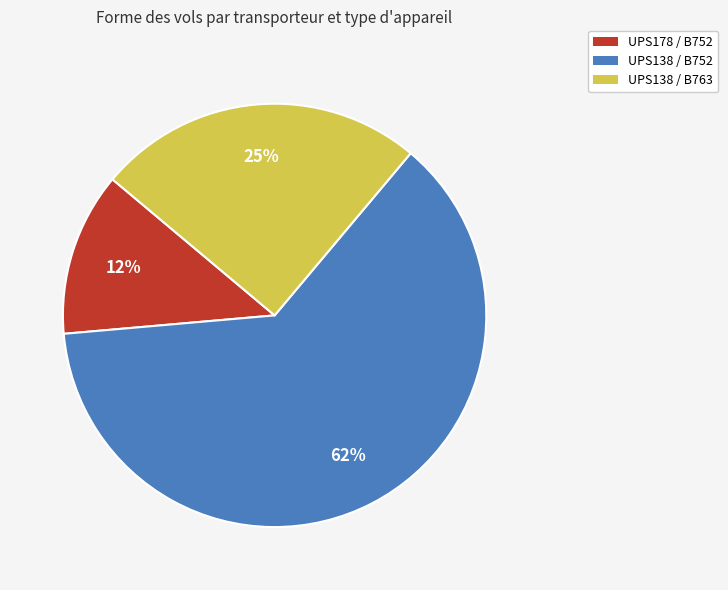

Is there any slice that represents more than half of the pie?

Yes